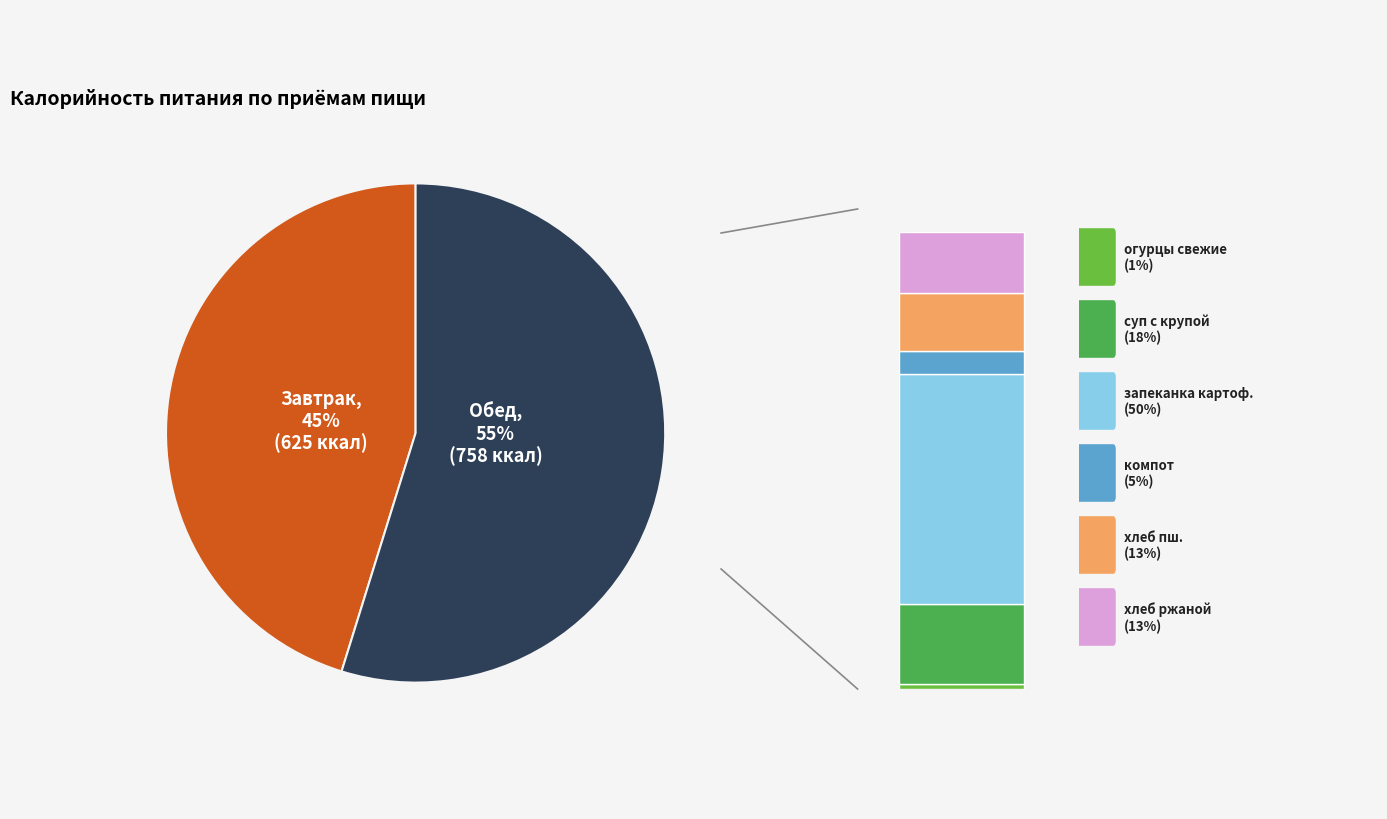

What is the ratio of the value at Обед to the value at Завтрак?

1.2